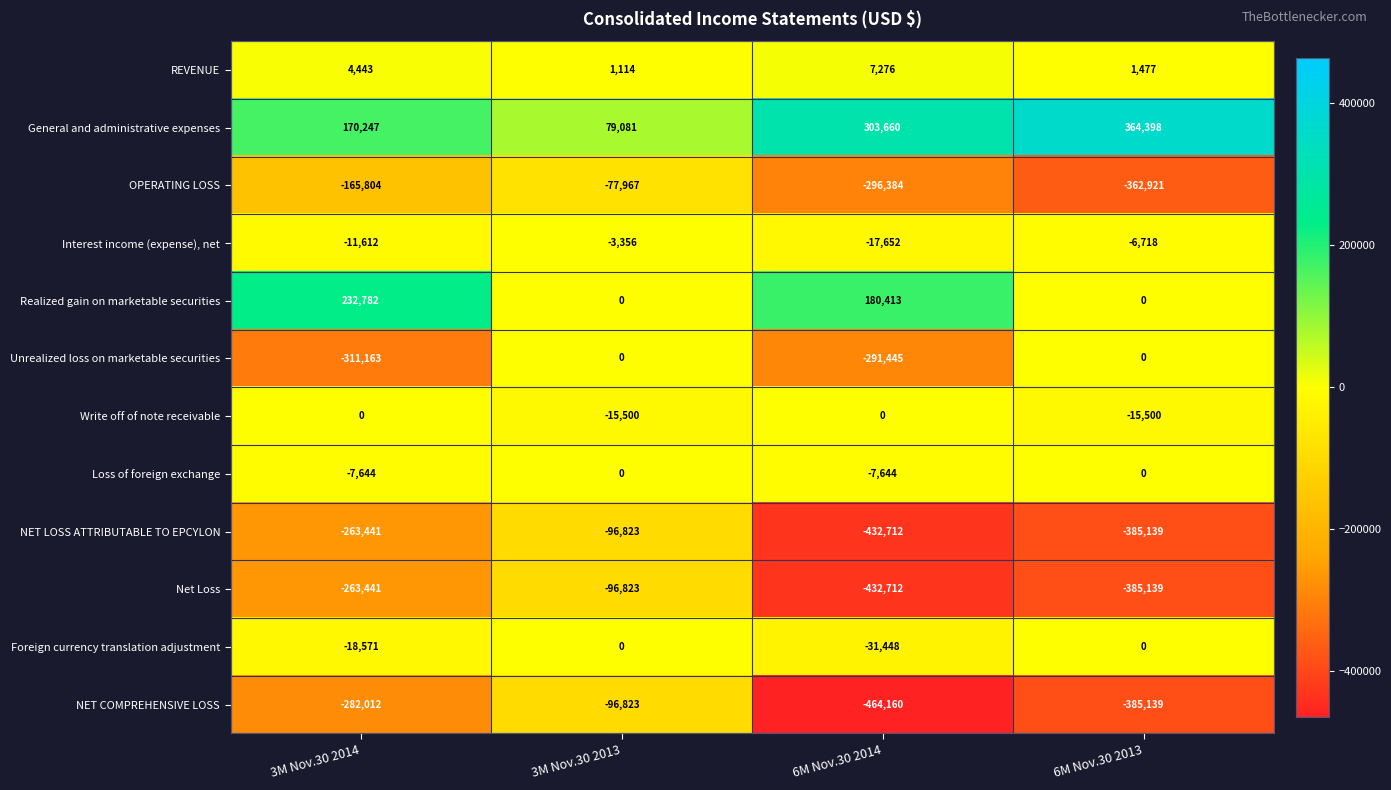

What is the difference between the highest and lowest values at 3M Nov.30 2014?

543945